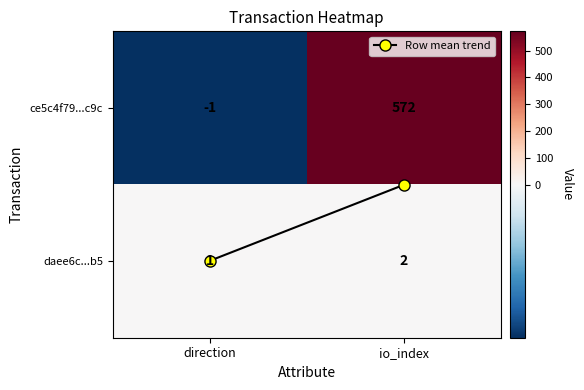

What is the average value of the ce5c4f79...c9c series?

286